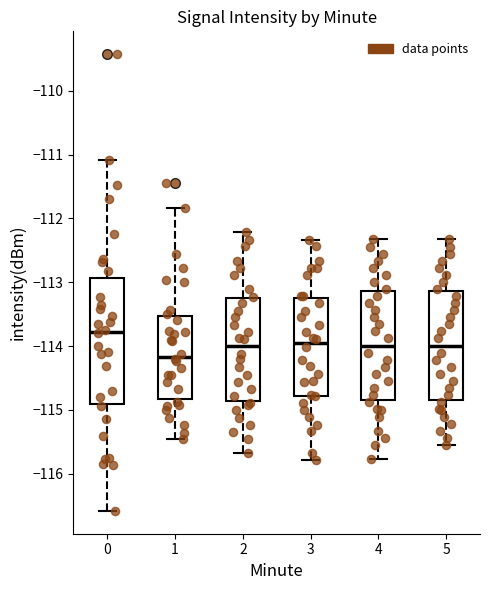

Reading left to right, transcribe this box plot: for each box, give where its median line is, the range the box spans, and where its two whiskers end, as read against the y-axis. The values are not printed on the chart, so give them approximately, as read against the axis.

0: median -113.8, box -114.9 to -112.9, whiskers -116.6 to -111.1
1: median -114.2, box -114.8 to -113.5, whiskers -115.4 to -111.8
2: median -114.0, box -114.9 to -113.3, whiskers -115.7 to -112.2
3: median -113.9, box -114.8 to -113.2, whiskers -115.8 to -112.3
4: median -114.0, box -114.9 to -113.1, whiskers -115.8 to -112.3
5: median -114.0, box -114.9 to -113.1, whiskers -115.5 to -112.3